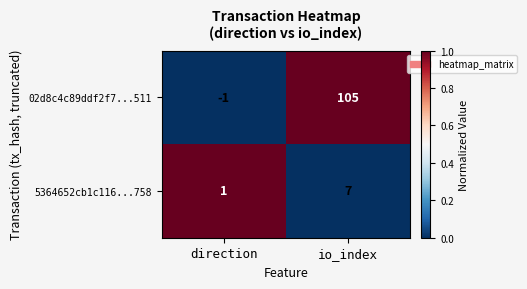

What is the total value across all series at io_index?

112